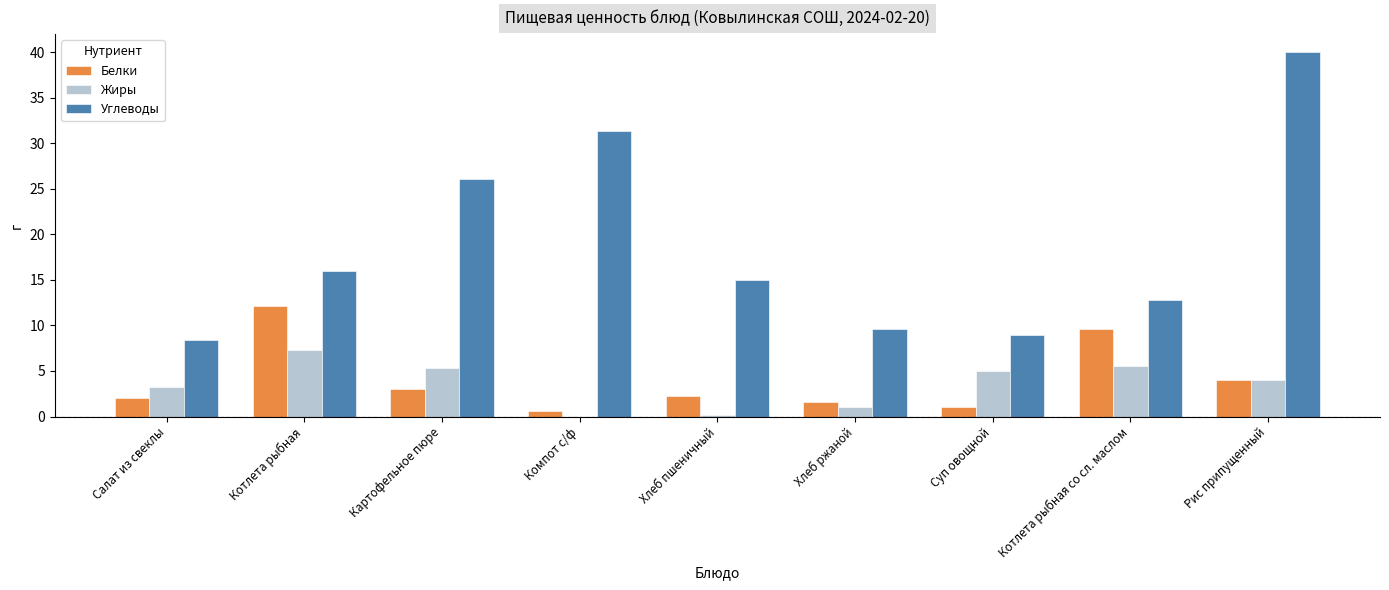

The value of Белки at Котлета рыбная is 20.5. True or false?

False